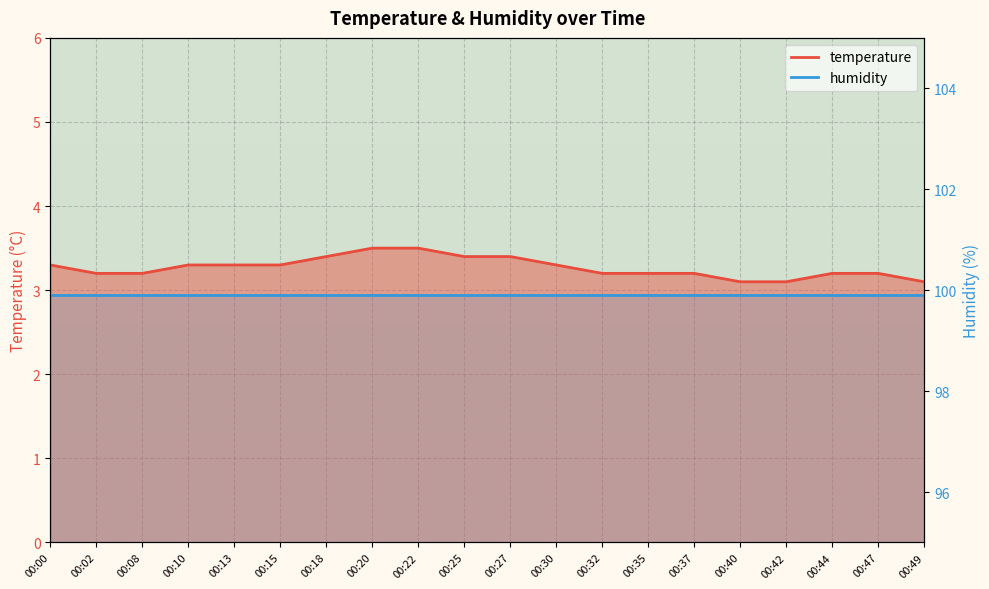

The value at 00:27 is 5.6. True or false?

False